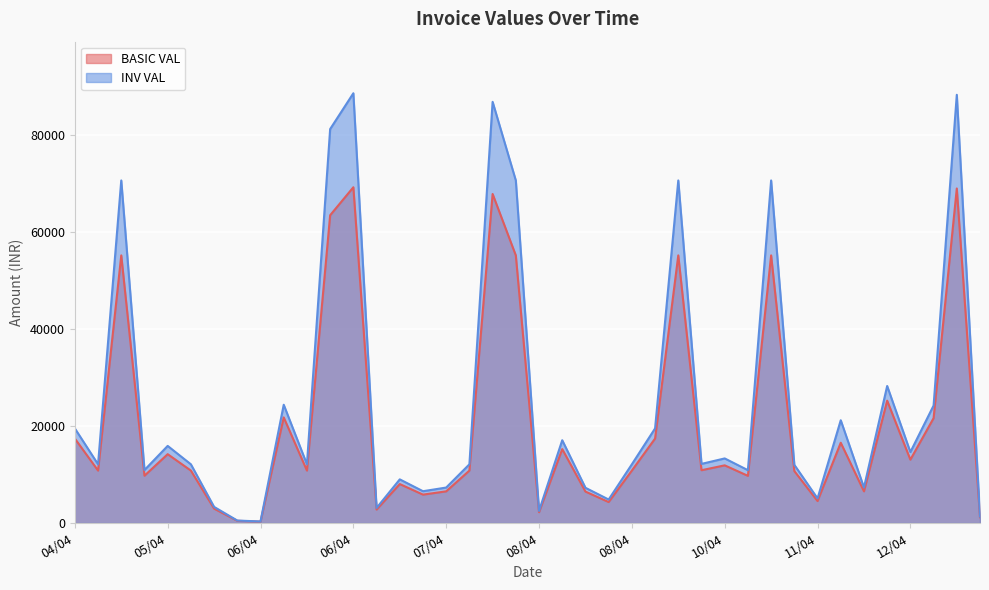

Reading left to right, transcribe all the data shown in this chart.

BASIC VAL: 17400.0	10800.0	55124.0	9744.0	14181.0	10800.0	2968.0	456.3	285.7	21750.0	10800.0	63392.6	69155.0	2772.0	8028.0	5850.8	6525.0	10800.0	67771.9	55124.0	2226.0	15225.0	6480.0	4320.0	10800.0	17400.0	55124.0	10875.0	11880.0	9720.0	55124.0	10701.0	4524.0	16537.2	6525.0	25200.0	13050.0	21600.0	68905.0	1198.3
INV VAL: 19488.0	12096.0	70558.7	10913.3	15882.7	12096.0	3324.2	511.1	319.9	24360.0	12096.0	81142.5	88518.4	3104.6	8991.4	6552.9	7308.0	12096.0	86748.0	70558.7	2493.1	17052.0	7257.6	4838.4	12096.0	19488.0	70558.7	12180.0	13305.6	10886.4	70558.7	11985.1	5066.9	21167.6	7308.0	28224.0	14616.0	24192.0	88198.4	1342.1